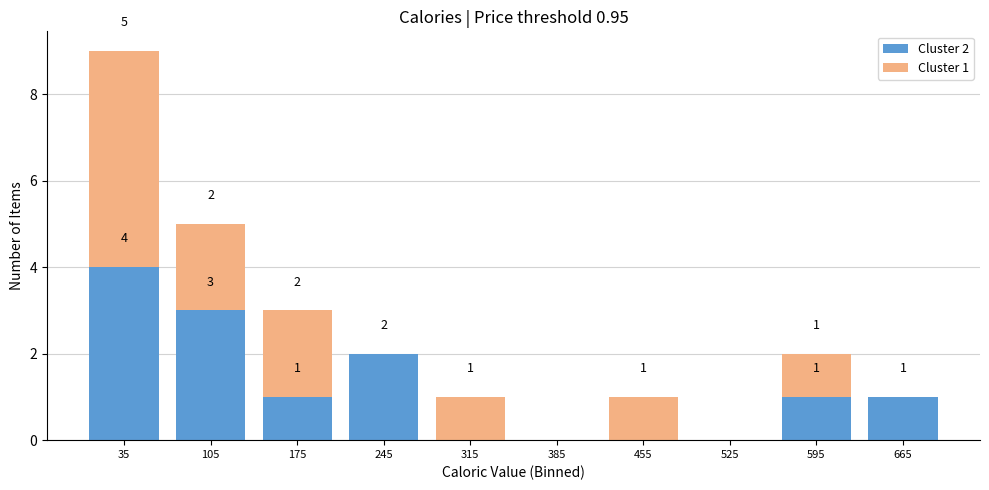

Which range on the x-axis has the tallest stacked bar (by total height)?

0 to 70